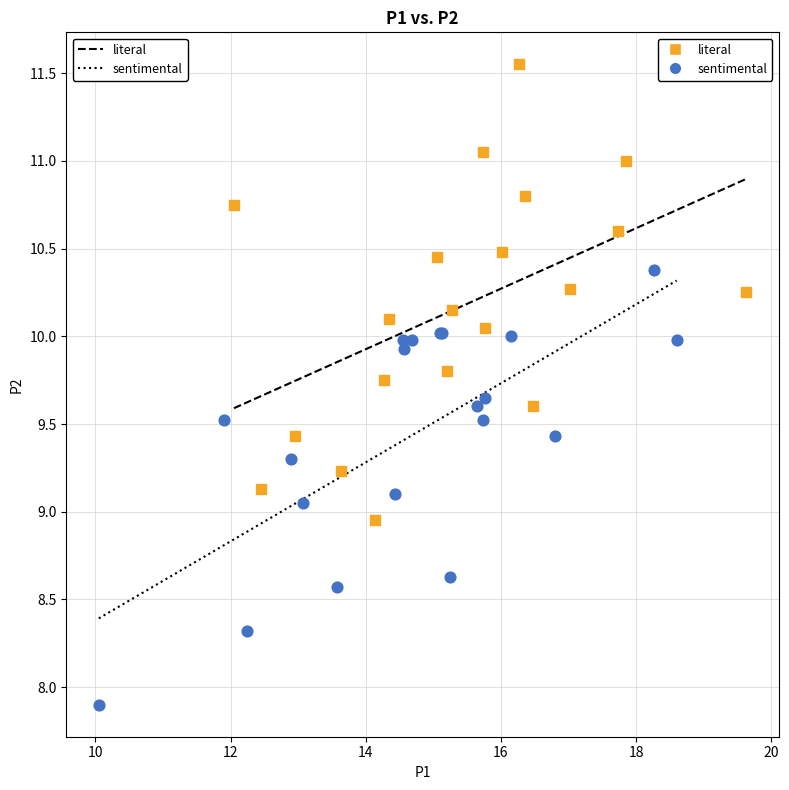

Which series reaches the minimum Y coordinate?

sentimental